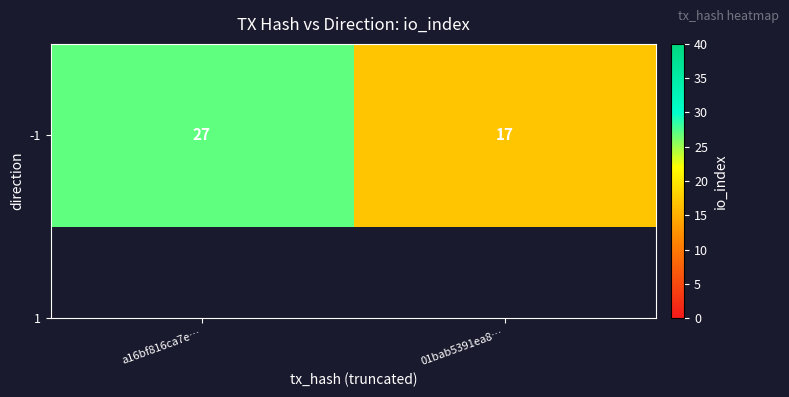

Is it true that the value at 01bab5391ea8… is 7?

False